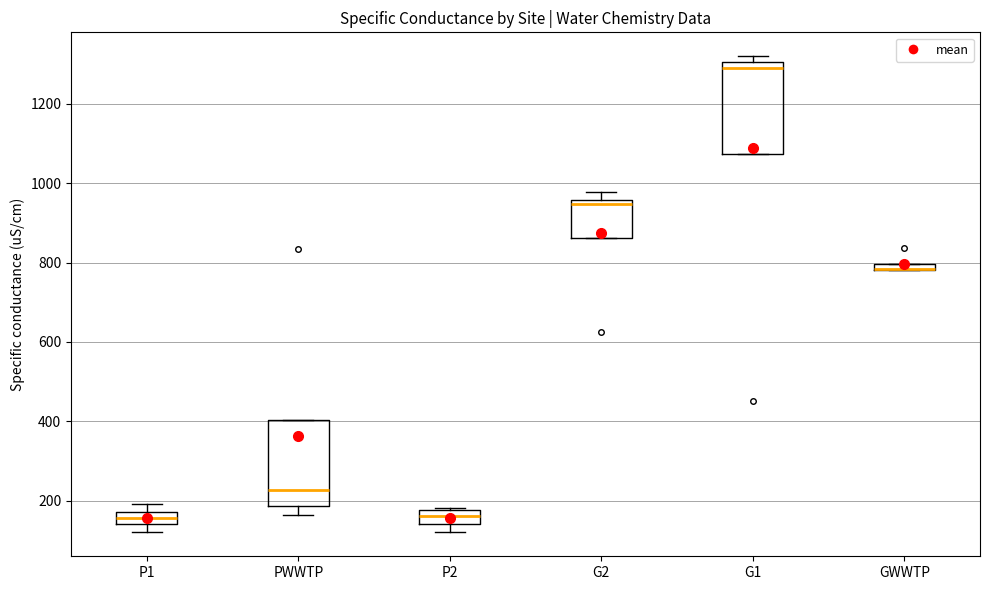

Where is the lower edge of the box for P2 on the y-axis? The values are not printed on the chart, so give them approximately, as read against the axis.

140